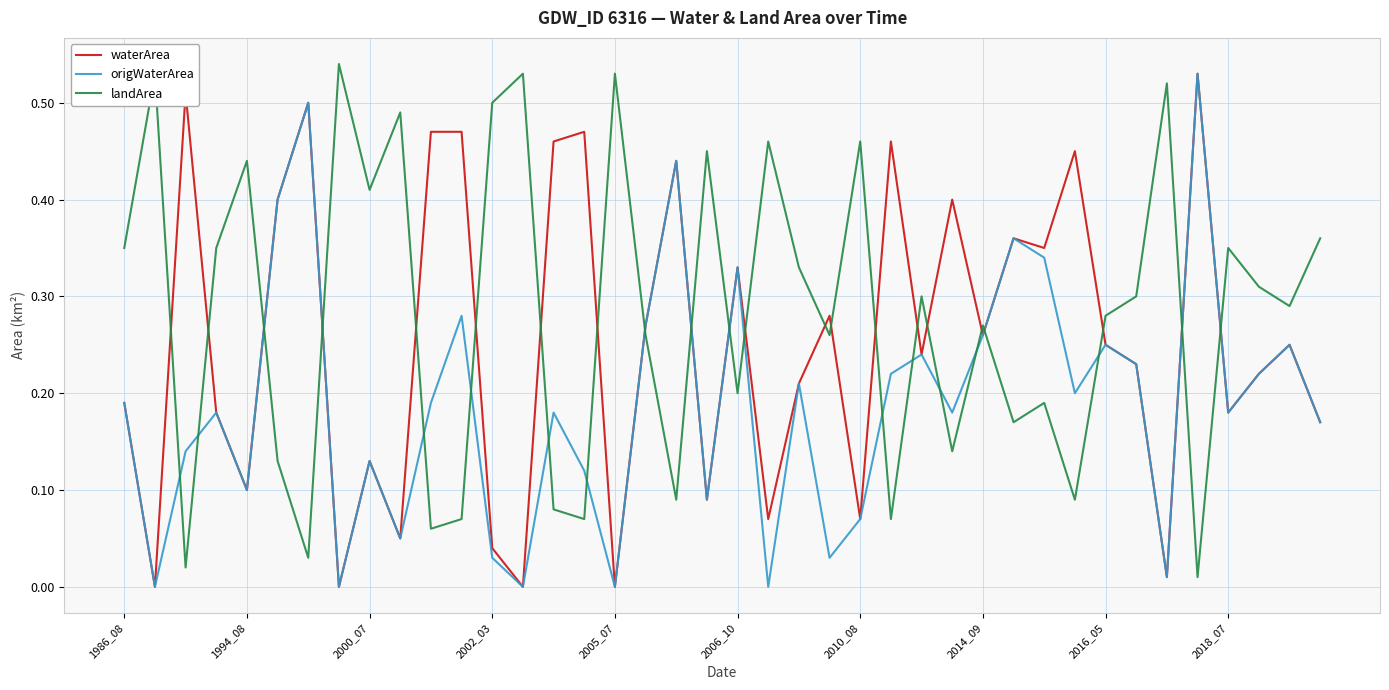

Which series ends up on top after the final intersection of origWaterArea and landArea?

landArea